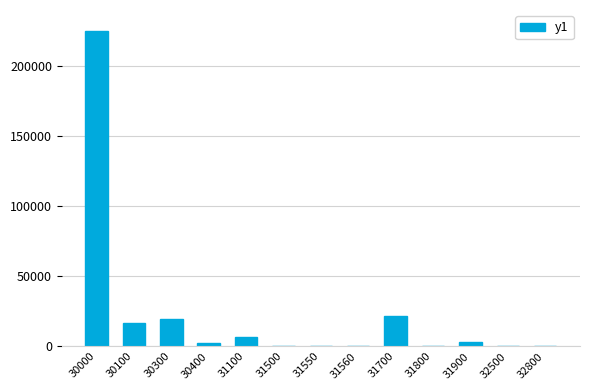

What is the sum of all values?

297235